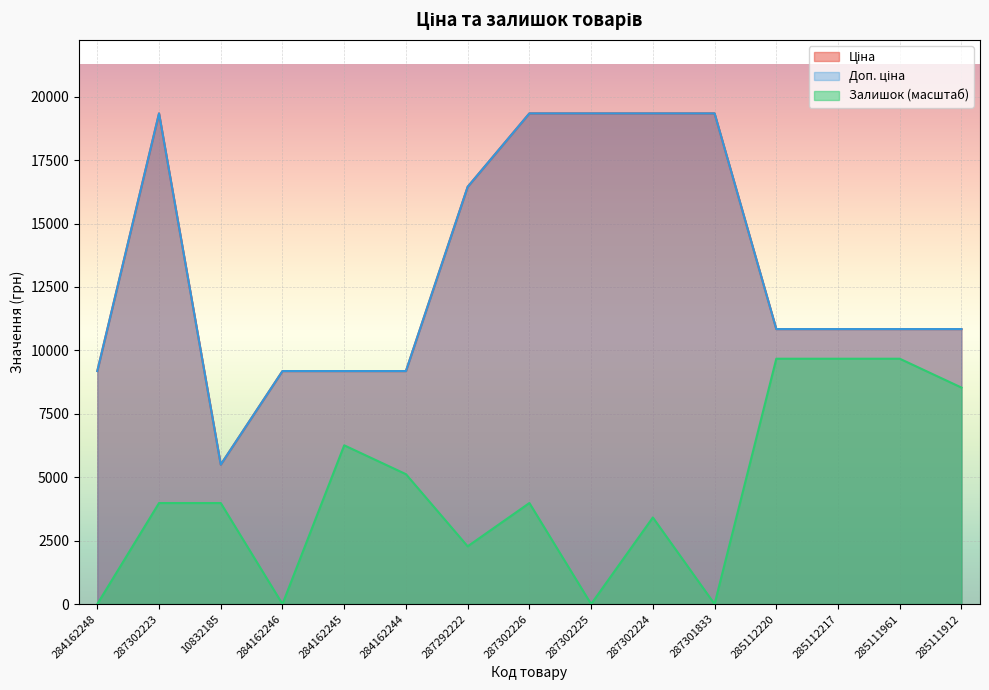

What is the total value across all series at 287302224?

42099.6